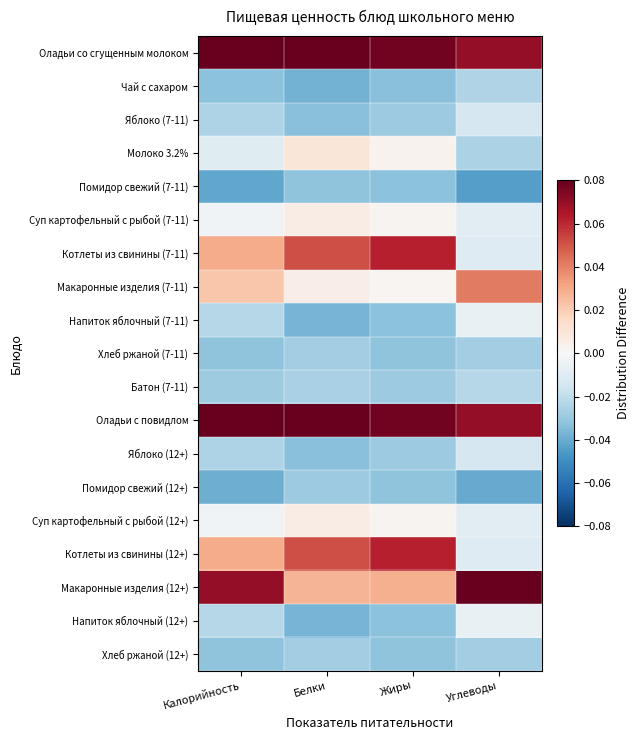

At how many categories does at least one series exceed 0?

4